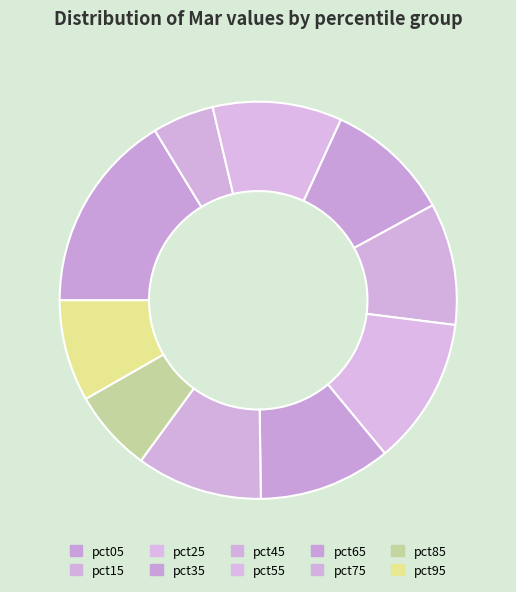

Which has a higher value, pct05 or pct75?

pct05